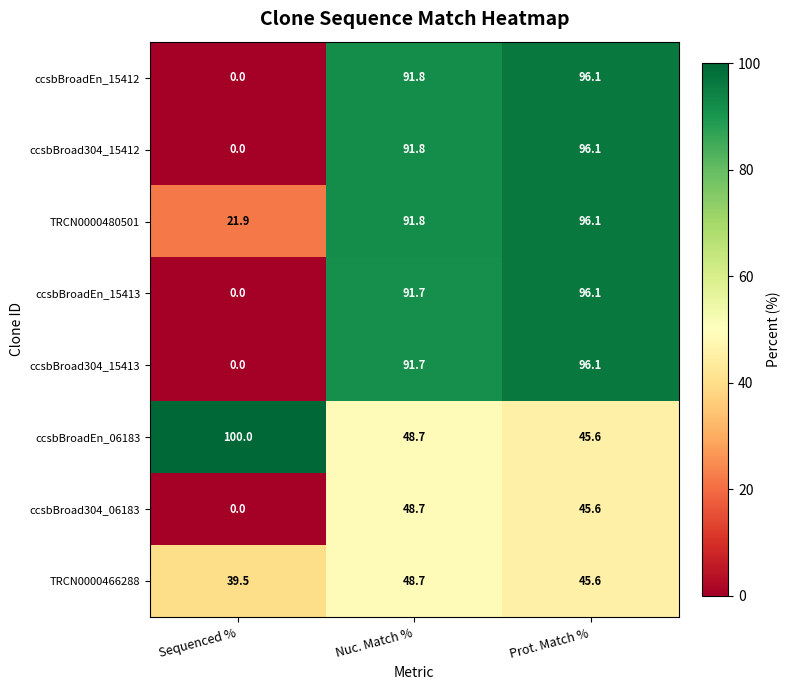

At which category is the sum across all series the highest?

Prot. Match %